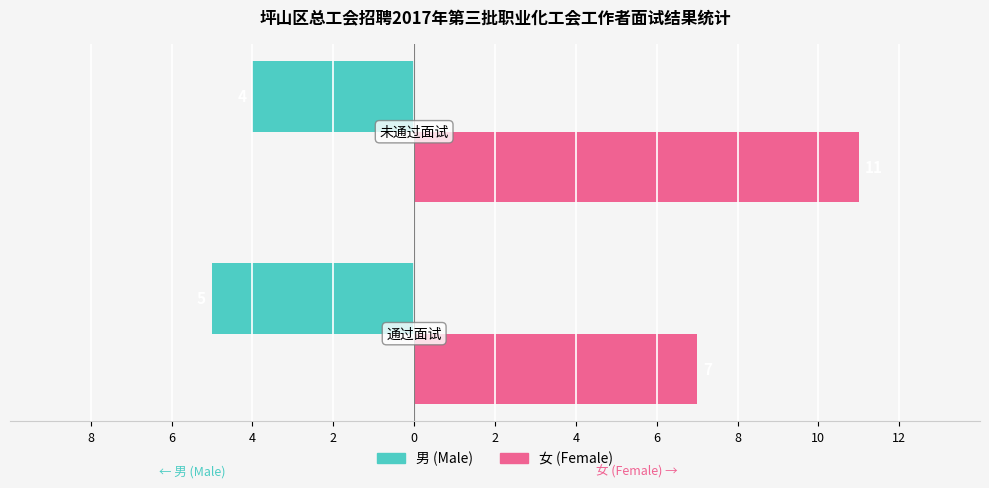

What are all the series names shown in the legend?

男 (Male), 女 (Female)